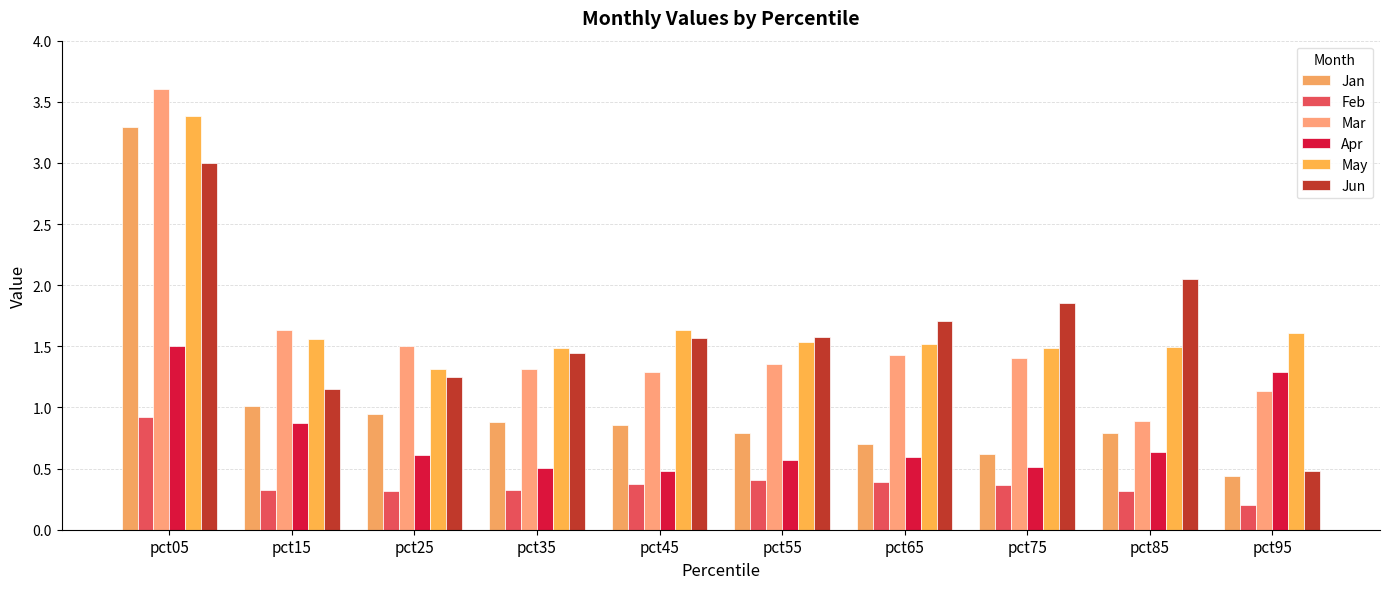

True or false: Jan has a value of 0.9 at pct75.

False